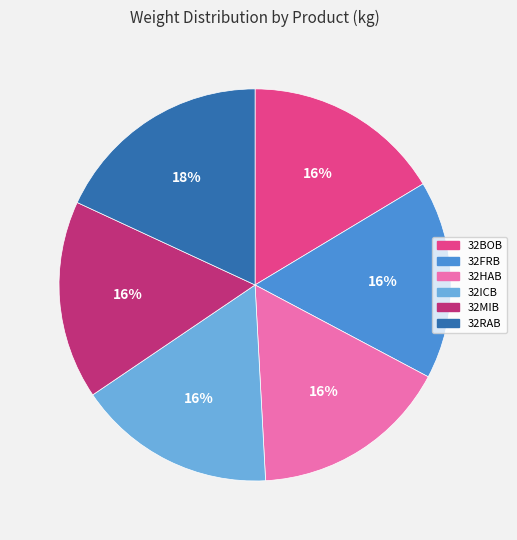

How many slices are in this pie chart?

6